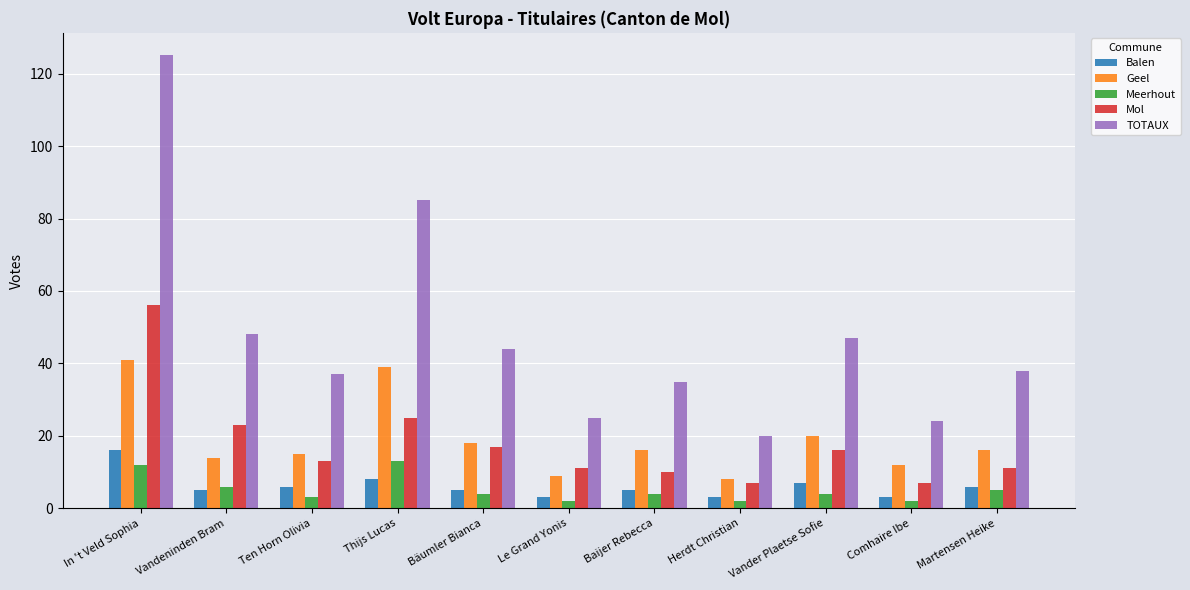

True or false: Mol has a value of 27 at Bäumler Bianca.

False